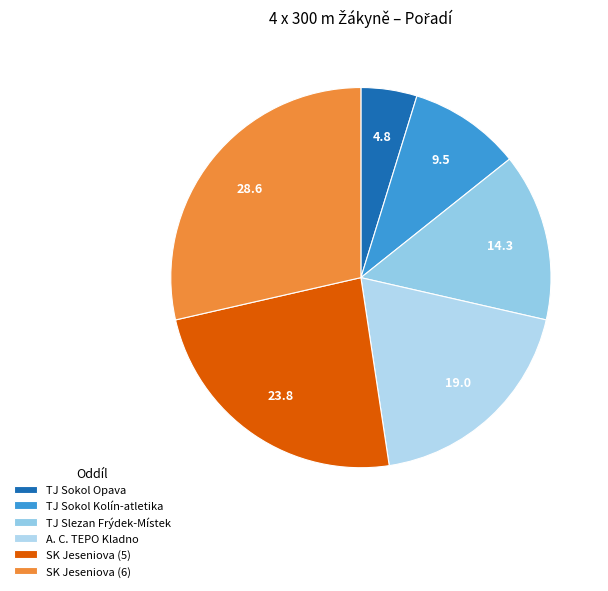

How many slices are in this pie chart?

6